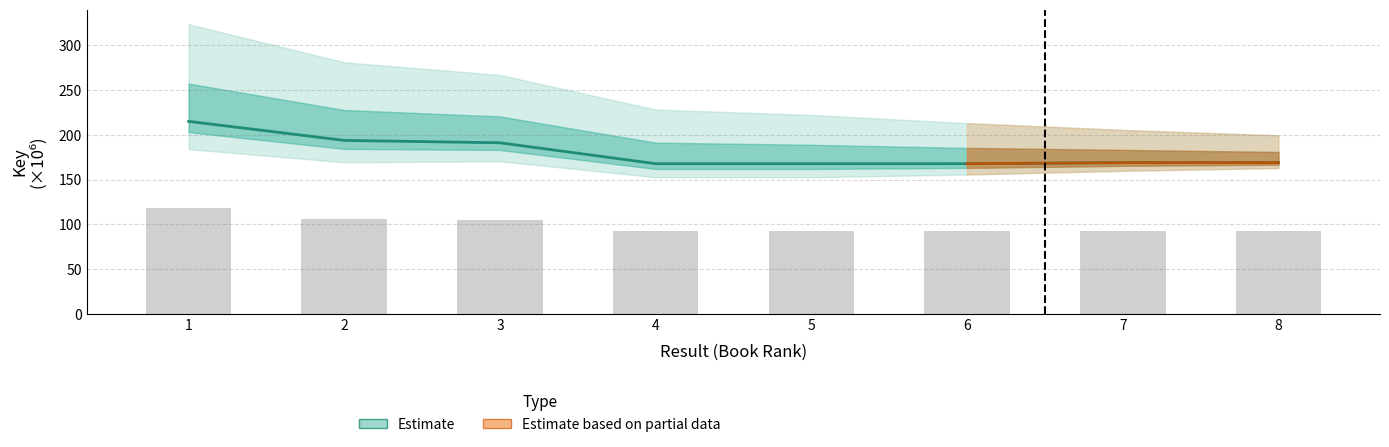

True or false: the data shows 66.0 at 3.

False